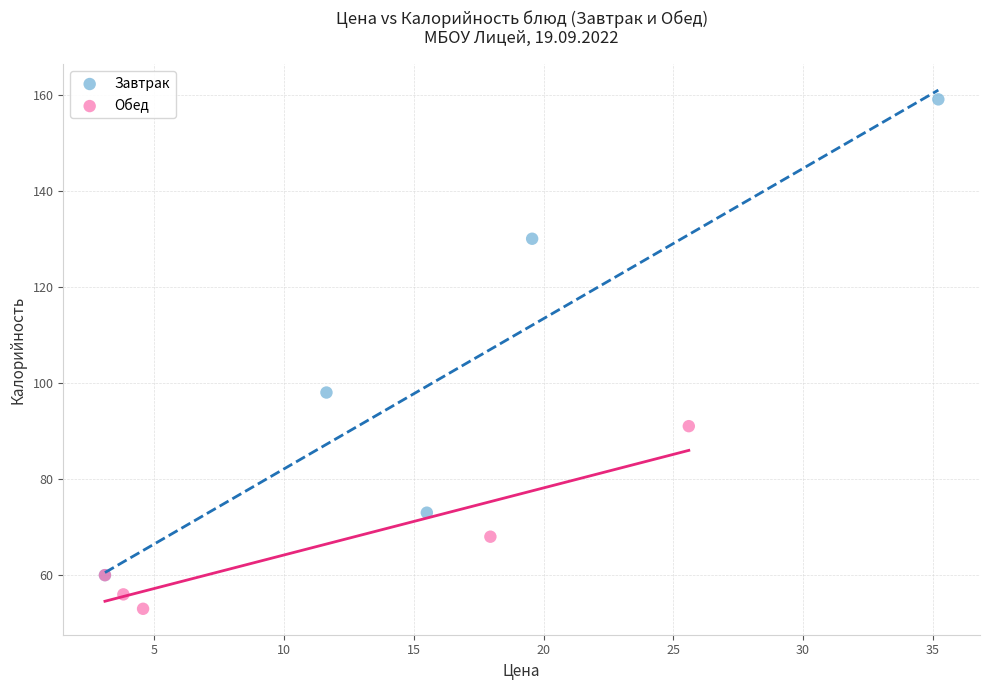

Which series reaches the maximum Y coordinate?

Завтрак